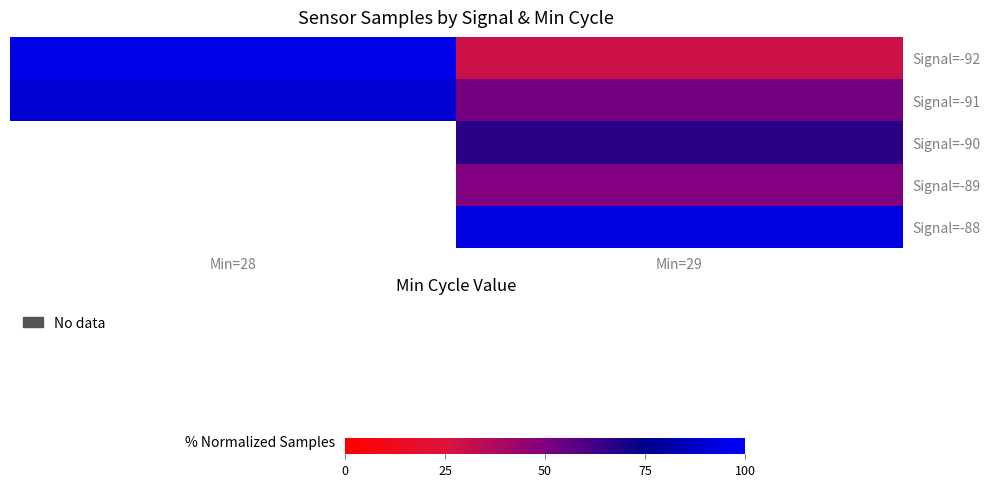

What is the smallest value displayed?

29.4